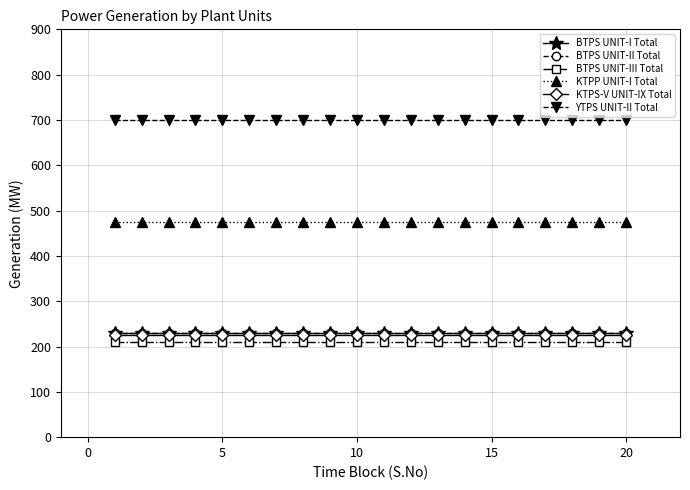

What is the minimum value for KTPP UNIT-I Total?

475